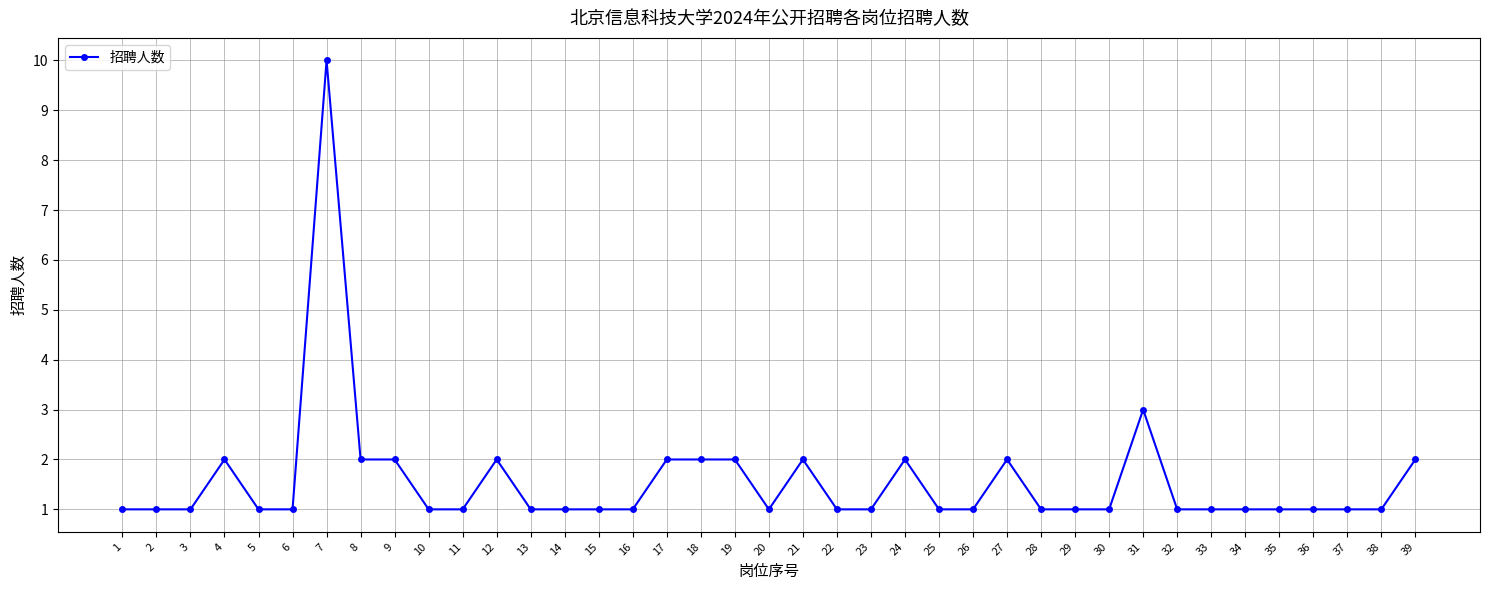

What is the difference between the second highest and minimum values?

2